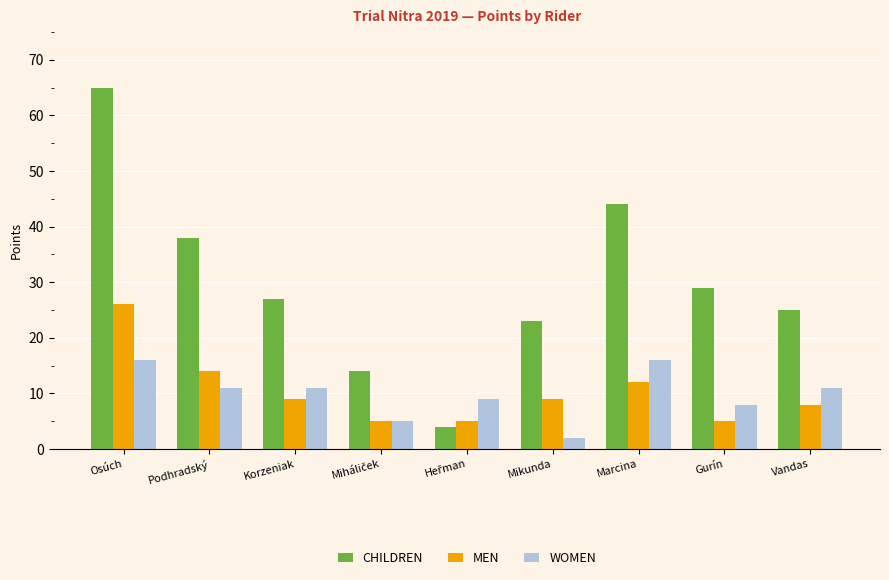

Which series has the largest range (max minus min)?

CHILDREN